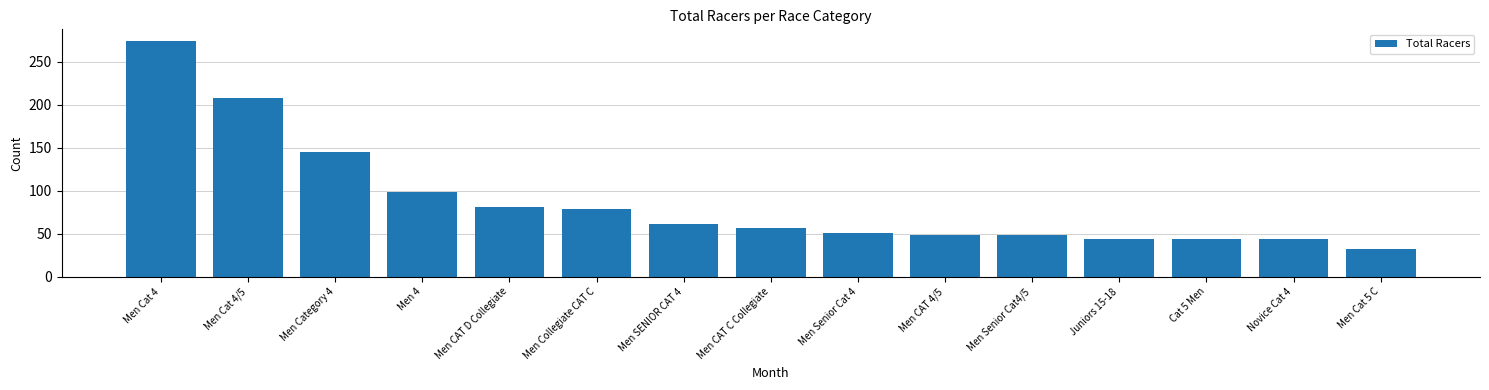

True or false: the data shows 58 at Cat 5 Men.

False